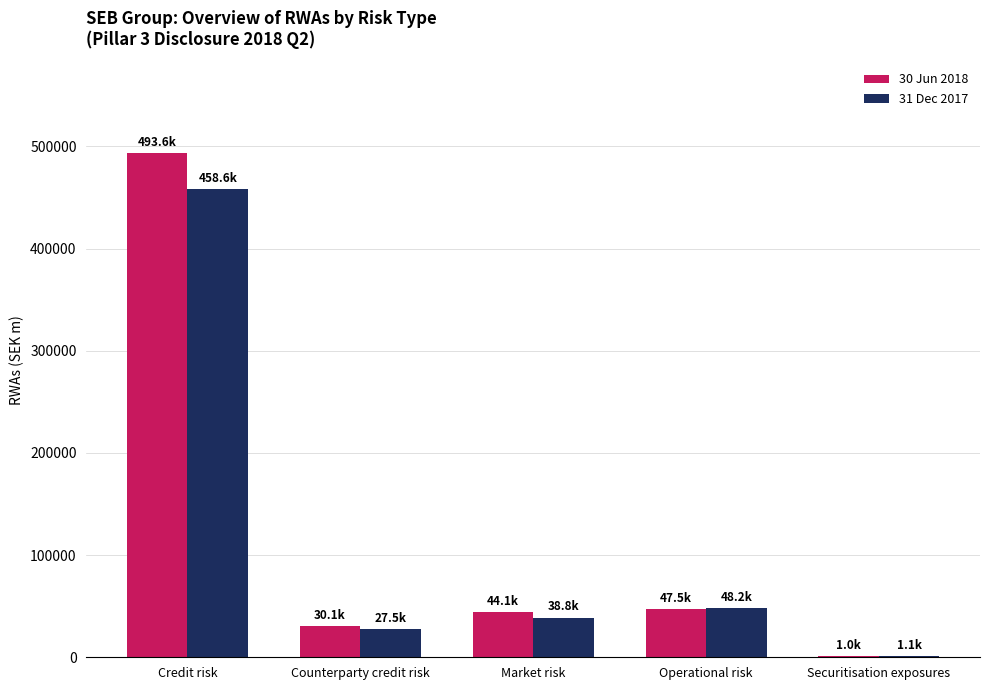

What is the total value across all series at Operational risk?

95684.6